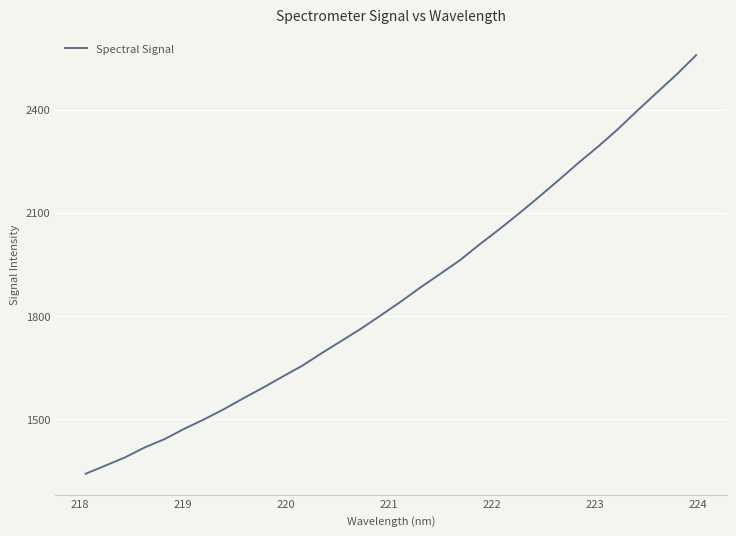

What is the maximum value shown in the chart?

2558.2